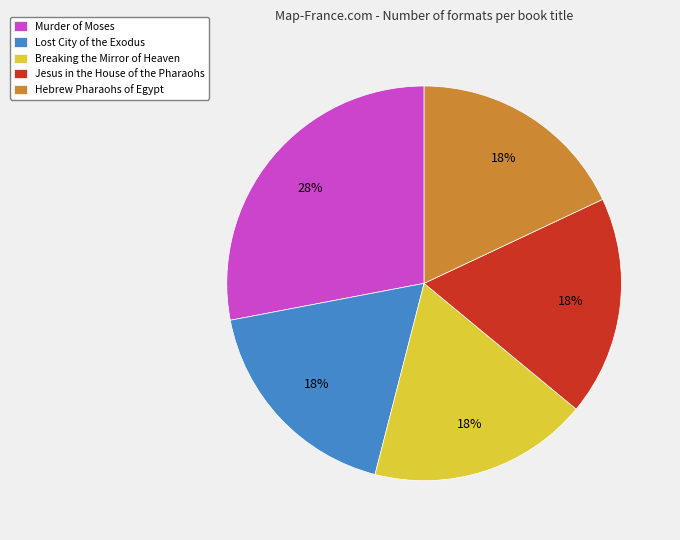

To the nearest percent, what portion does Breaking the Mirror of Heaven represent?

18%